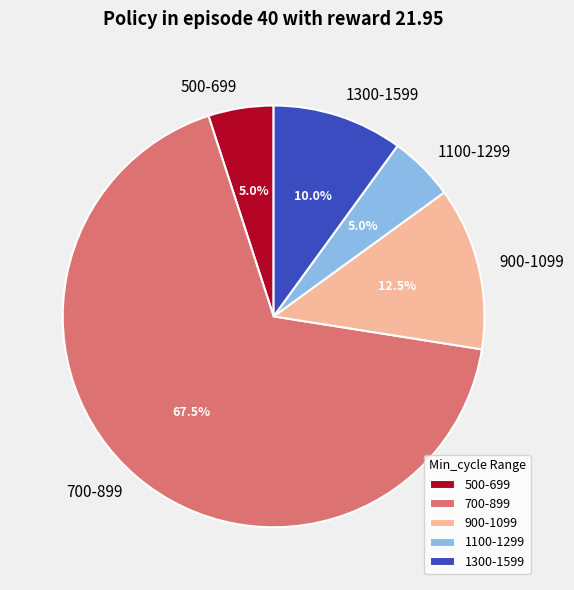

What is the largest slice in the pie chart?

700-899